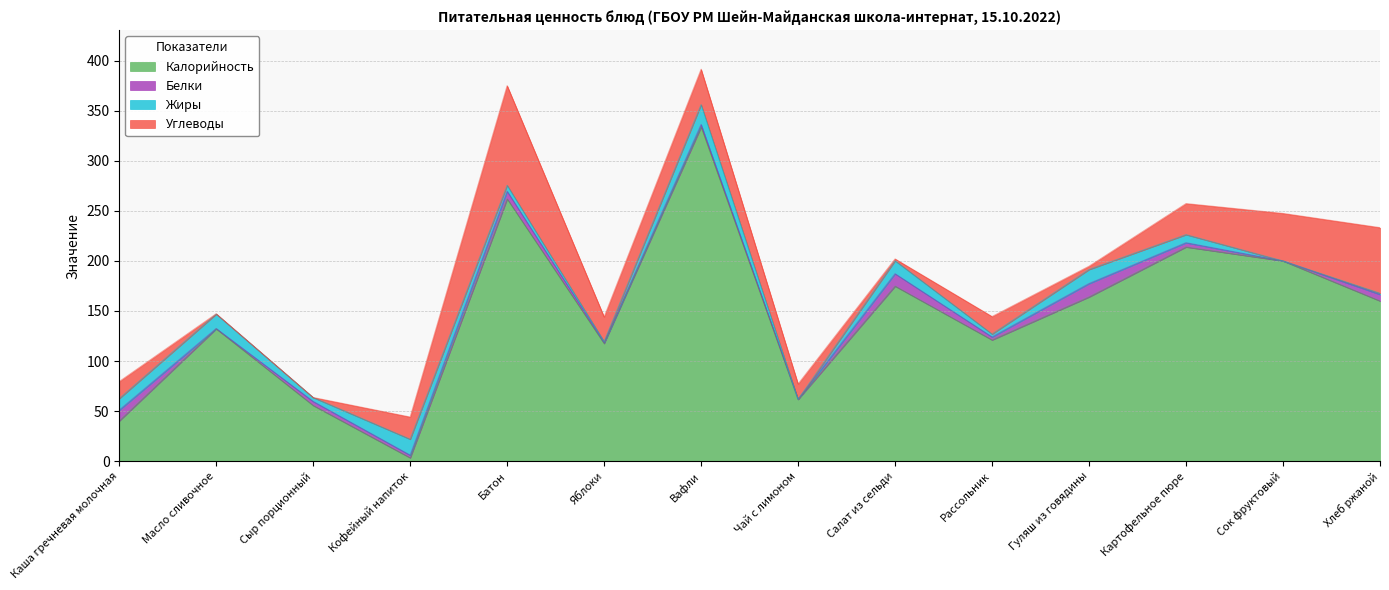

What is the sum of all Белки values?

68.4